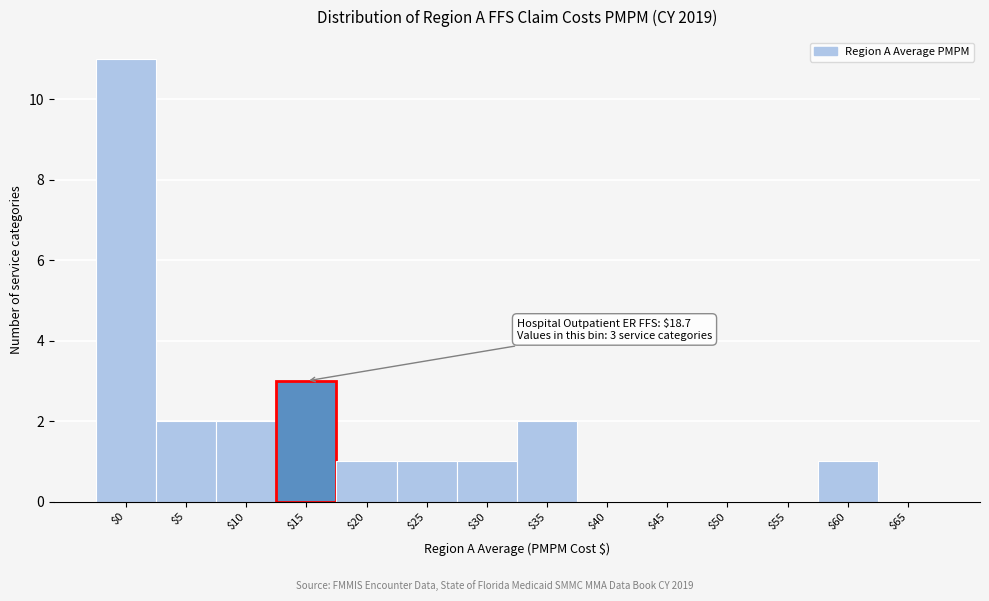

The chart shows a value of 5 at $15. True or false?

False